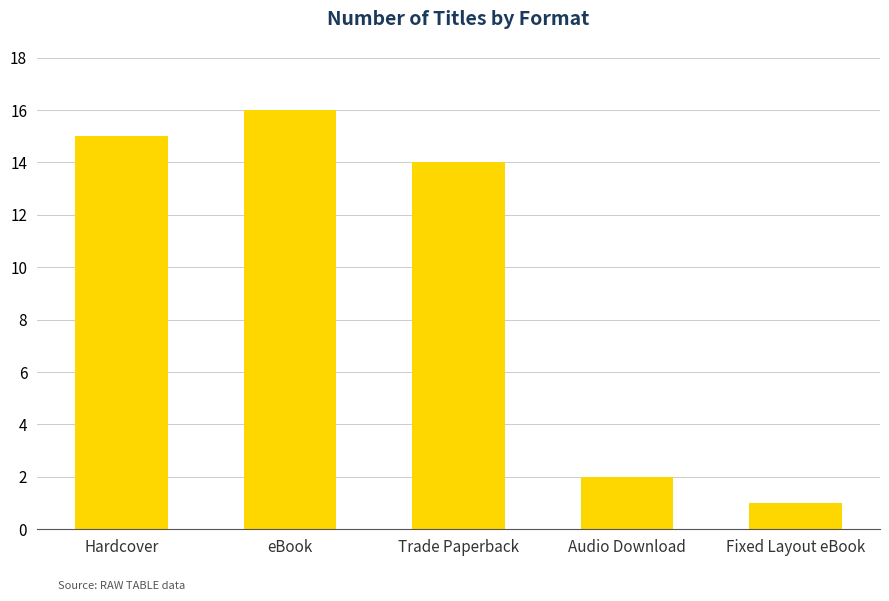

Are the bars horizontal?

No